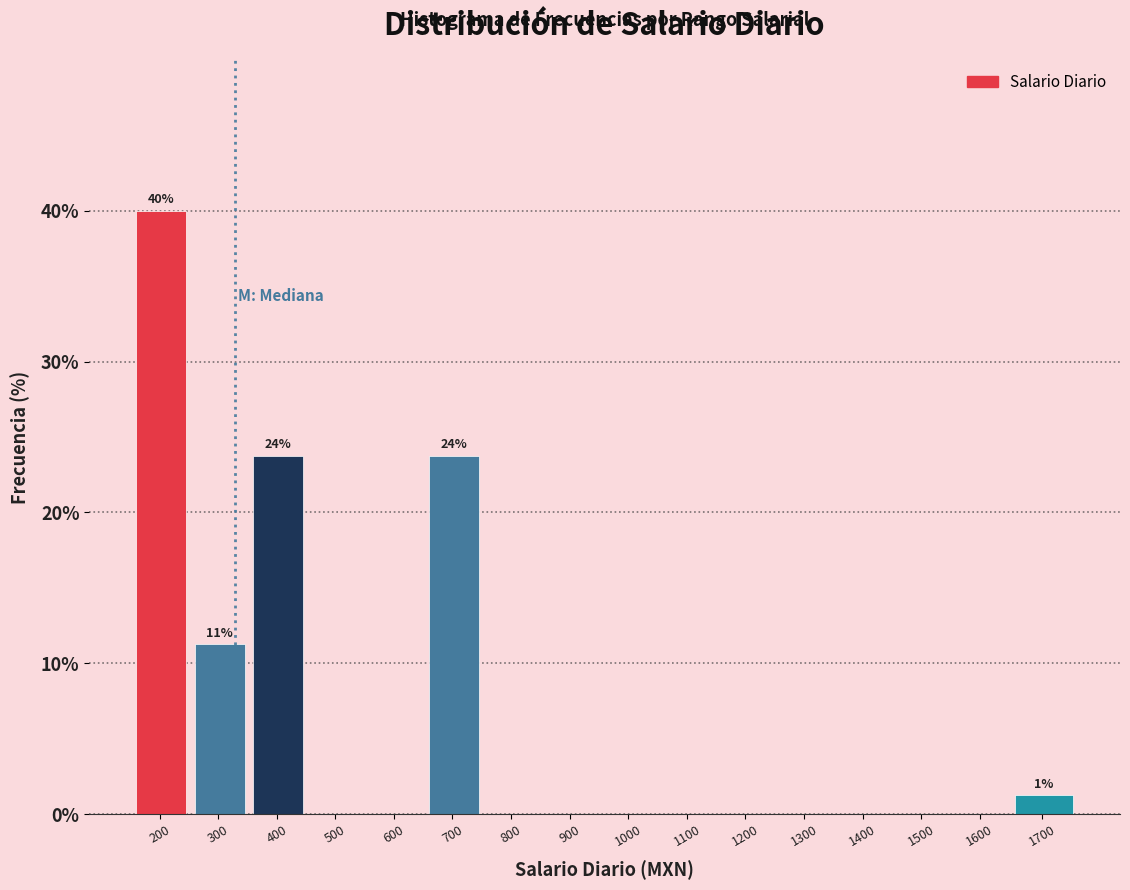

Which has a higher value, 1100 or 700?

700